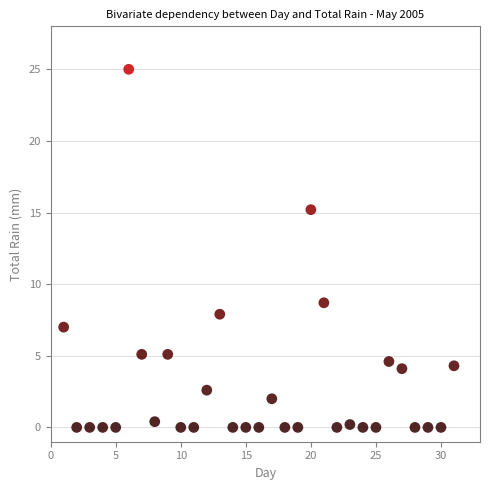

What is the range of Y values (max minus min)?

25.0